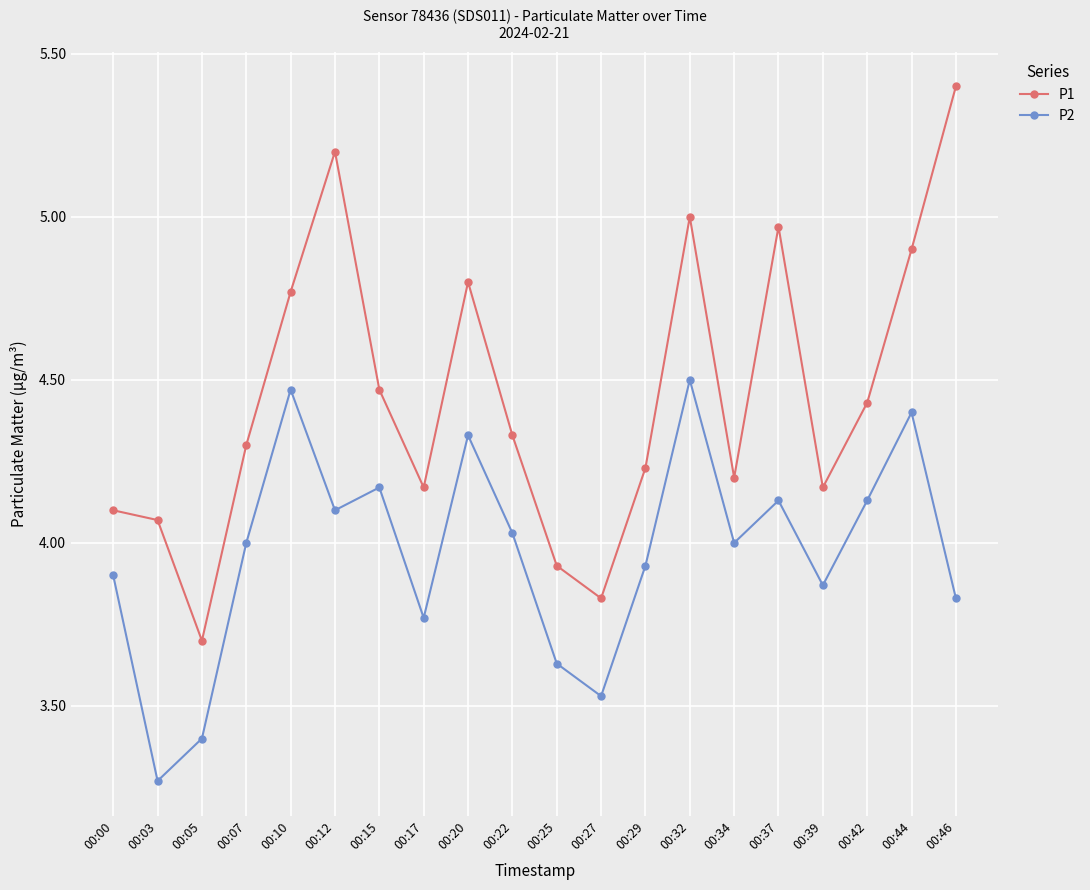

List the series in order of their overall mean, highest first.

P1, P2